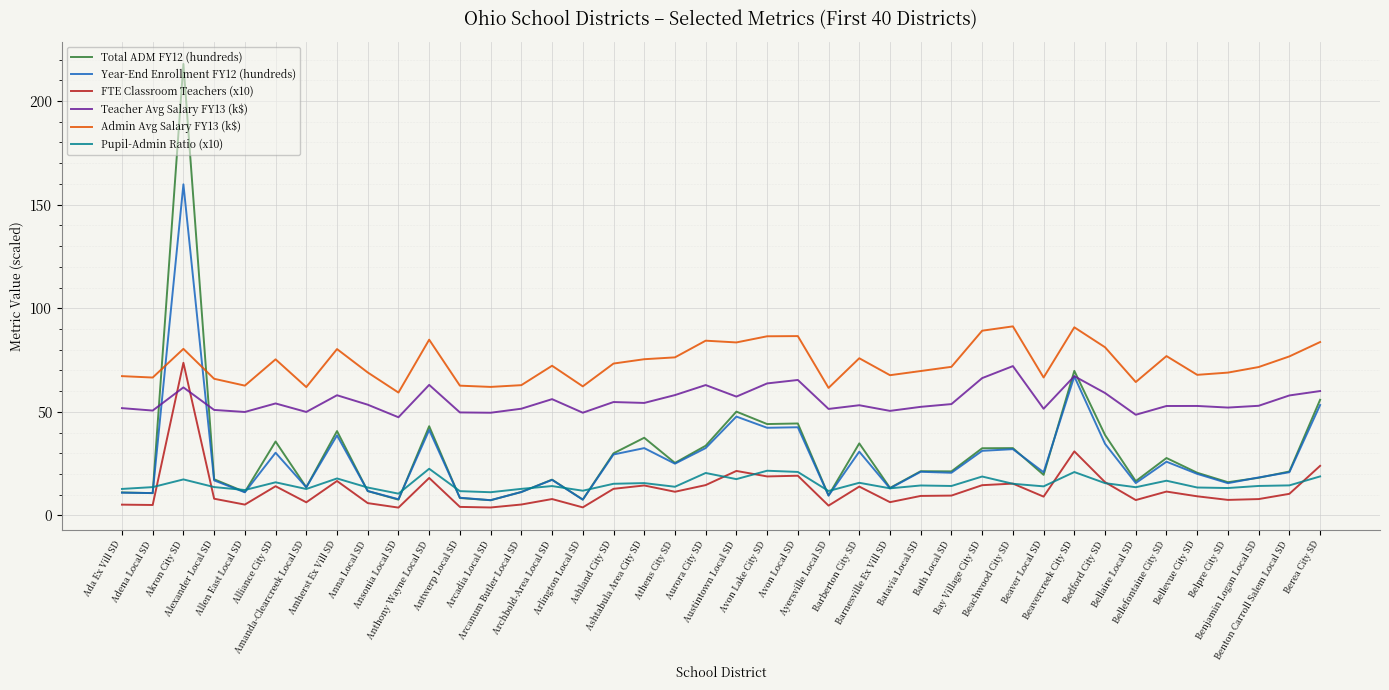

Which series has the largest total across all categories?

Admin Avg Salary FY13 (k$)